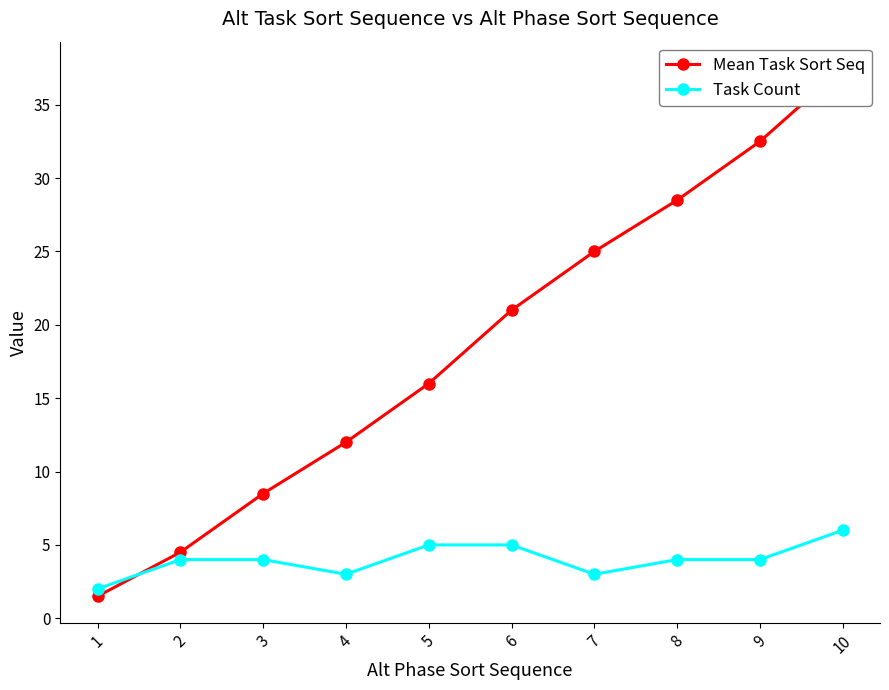

At which category does Task Count reach its first local valley?

4